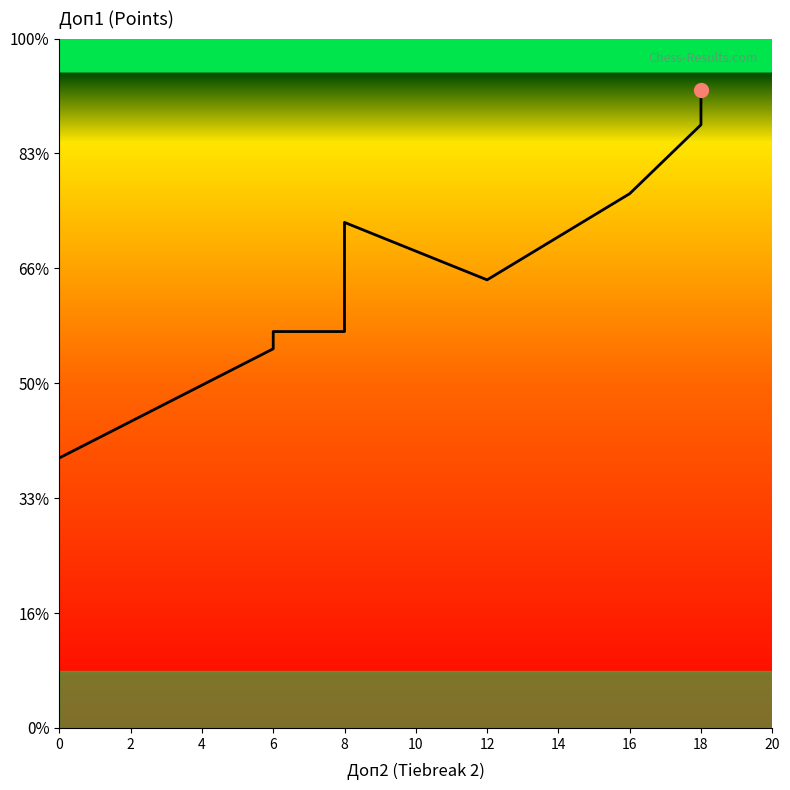

Count the number of values greater than 39.

5